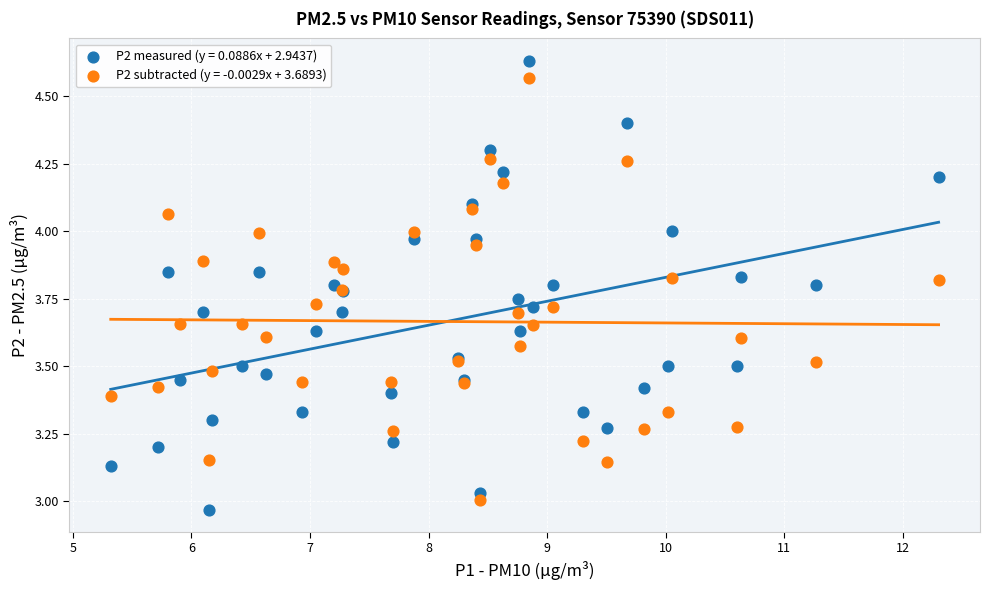

Which series has the widest spread of Y values?

P2 measured (y = 0.0886x + 2.9437)